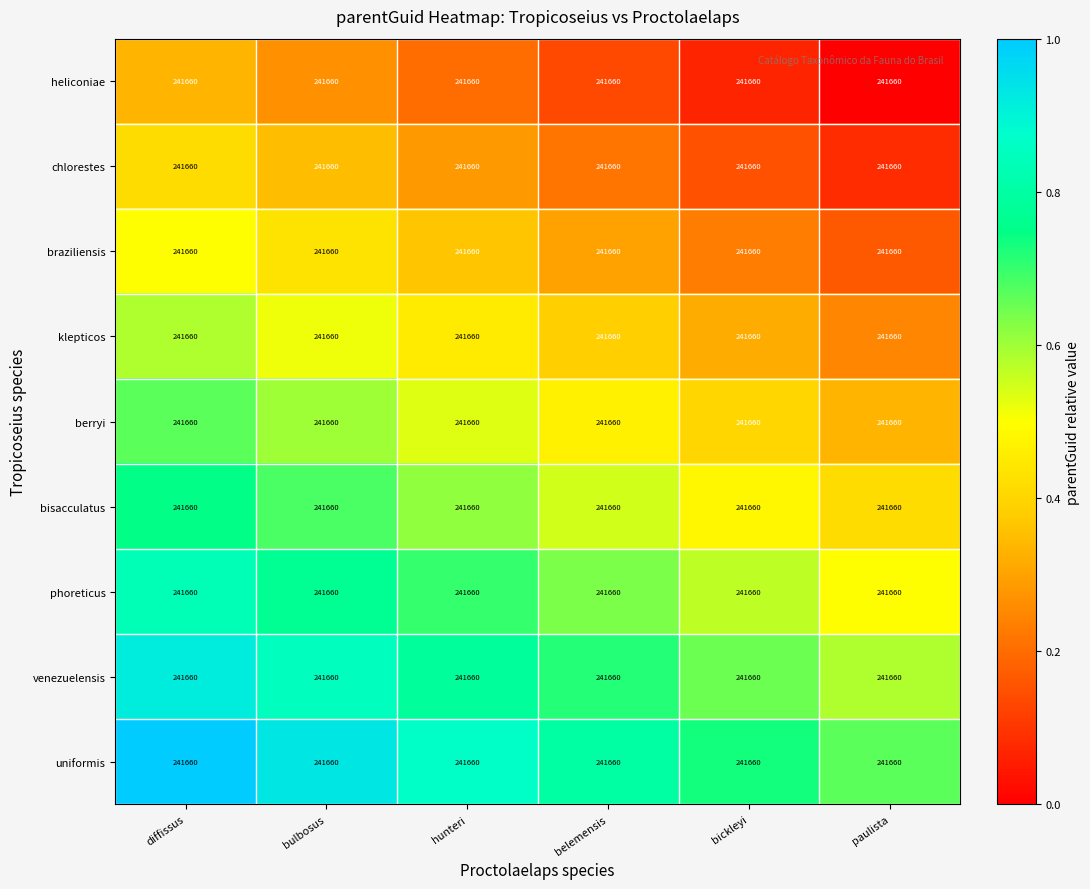

At which label is uniformis closest to 0?

paulista